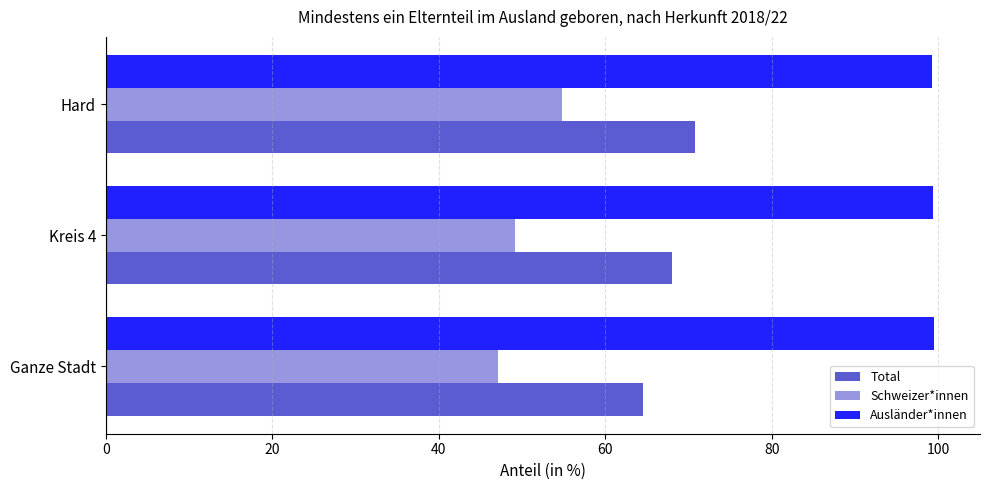

What is the total value across all series at Hard?

224.8